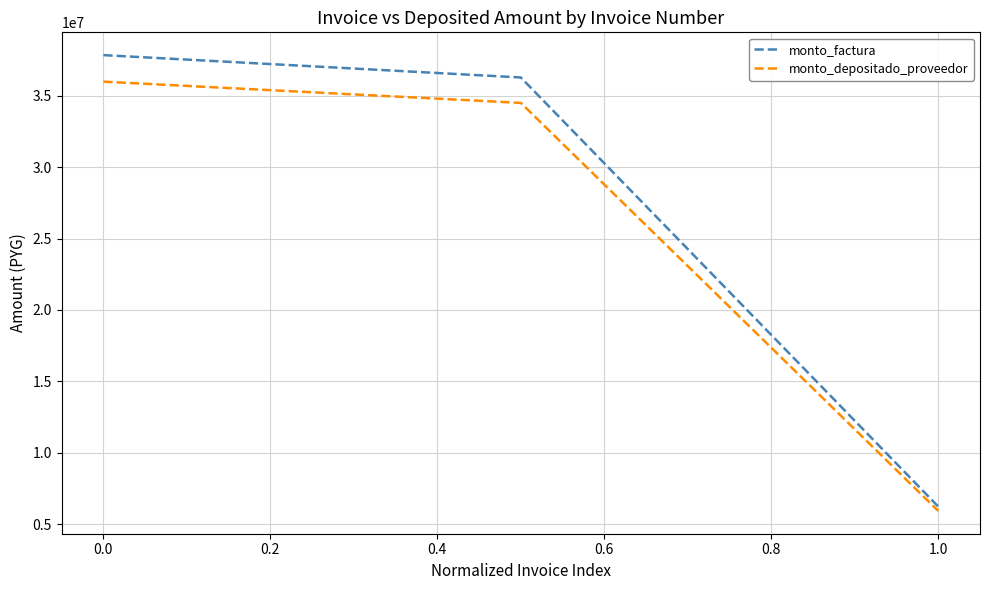

How many values in the monto_factura series are below 36279124?

1